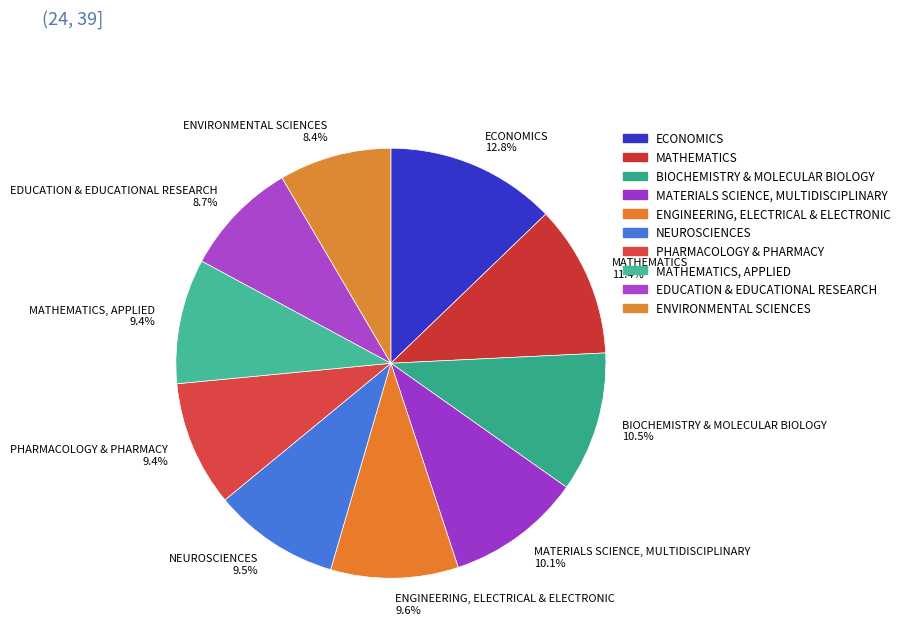

Does PHARMACOLOGY & PHARMACY 9.4% represent more than half of the total?

No